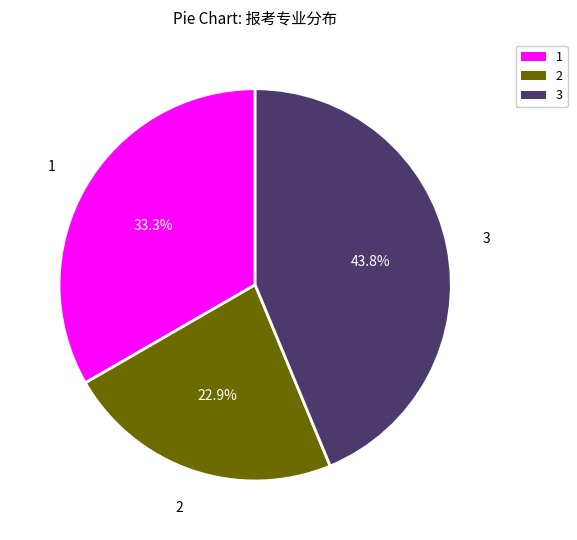

Combined, do 3 and 2 account for over 50%?

Yes